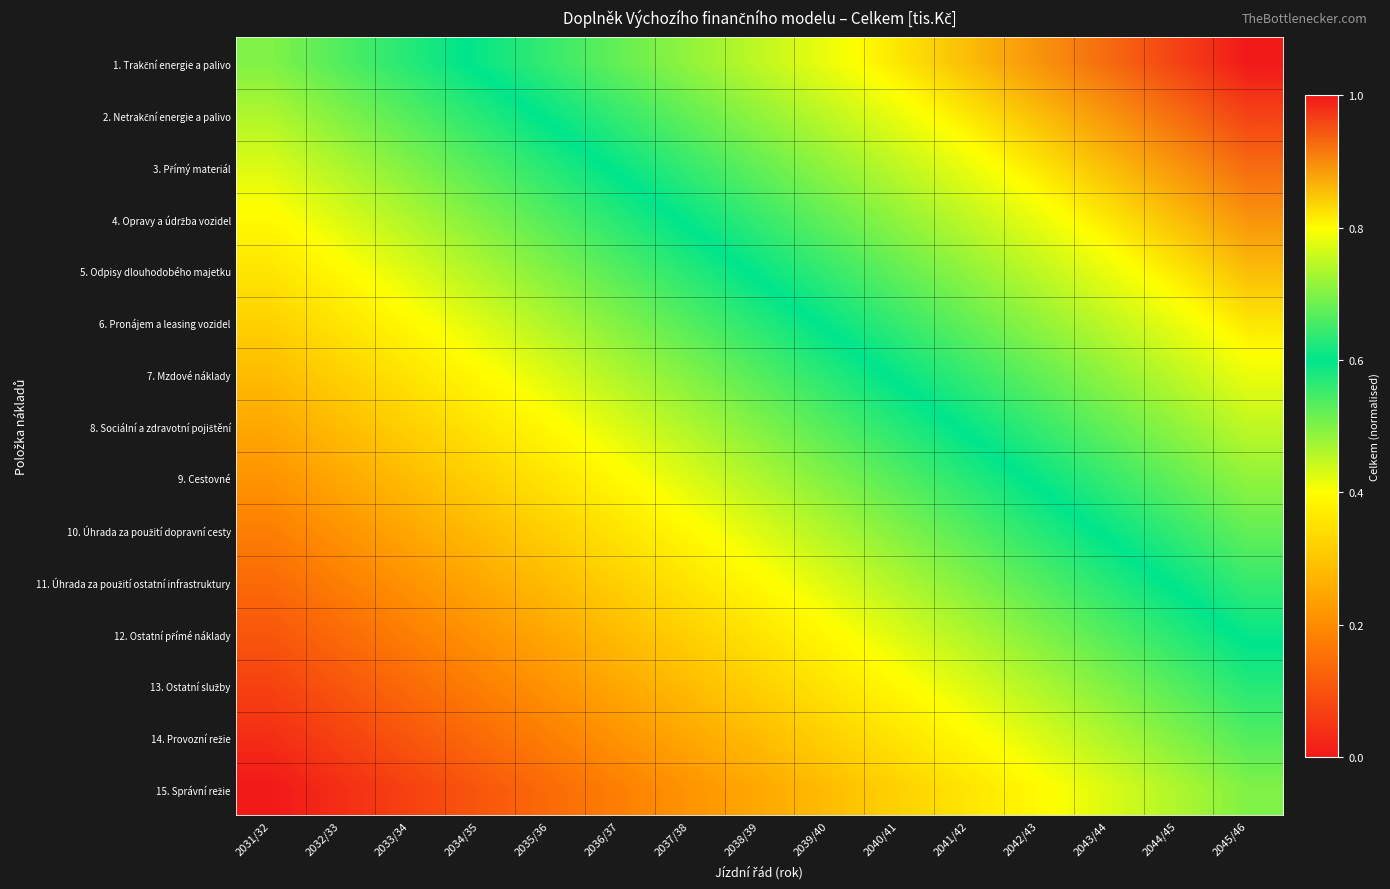

What is the spread (max minus min) of values at 2041/42?

0.5